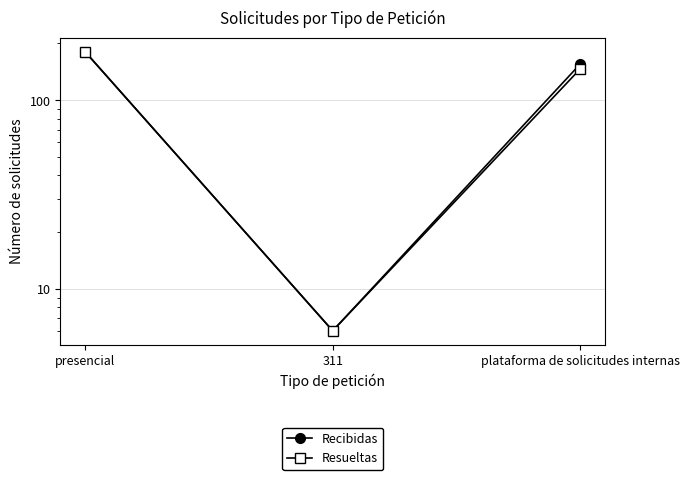

What is the label of the 2nd point from the right?

311